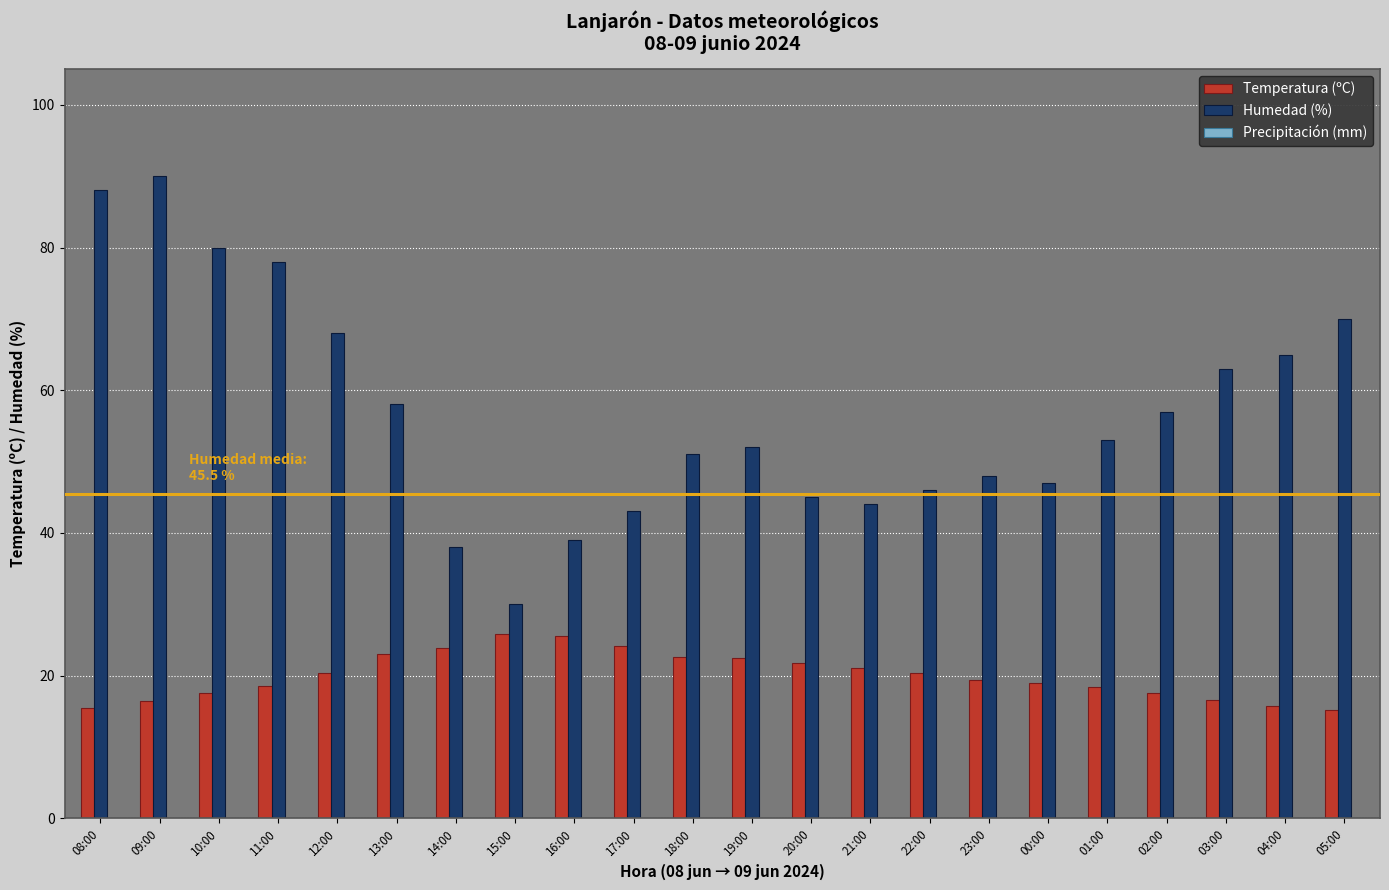

What is the lowest value of the Temperatura (ºC) series?

15.2